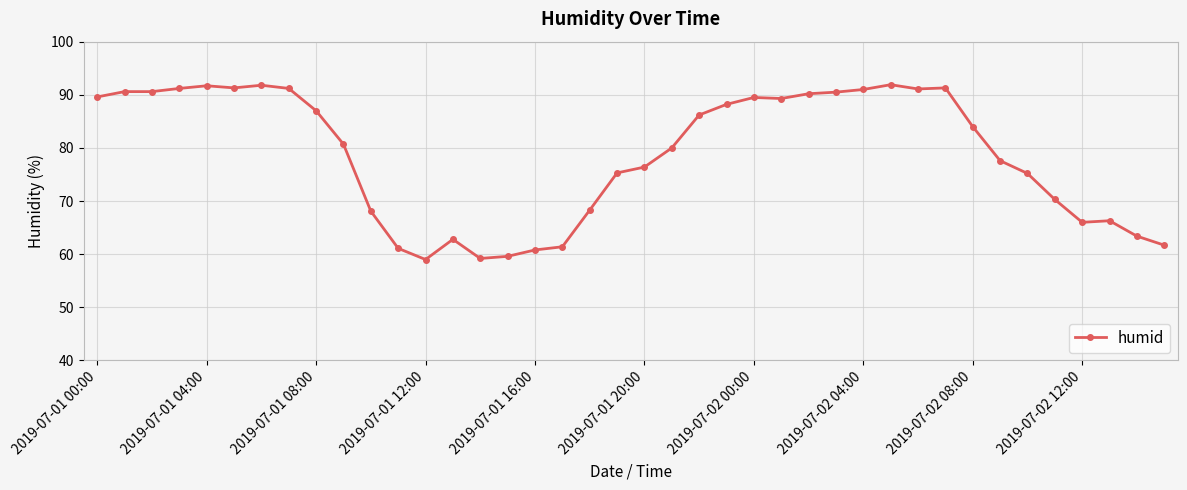

How many lines are shown in the chart?

1